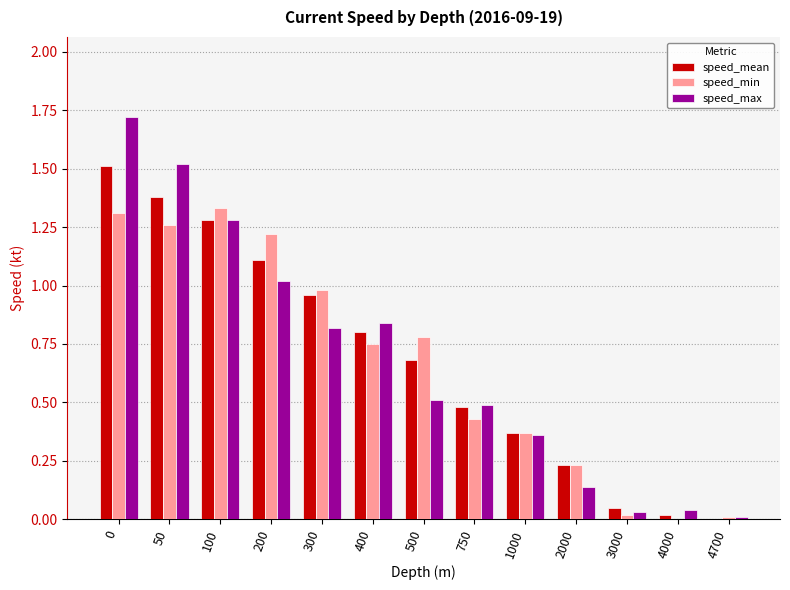

What is the maximum value for speed_max?

1.7